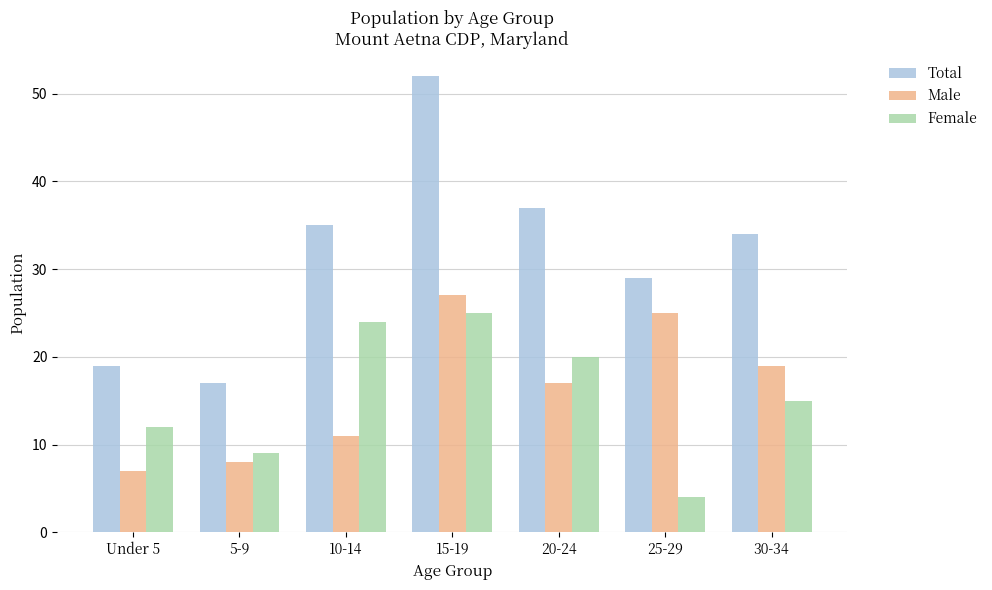

How many bars are there in total?

21